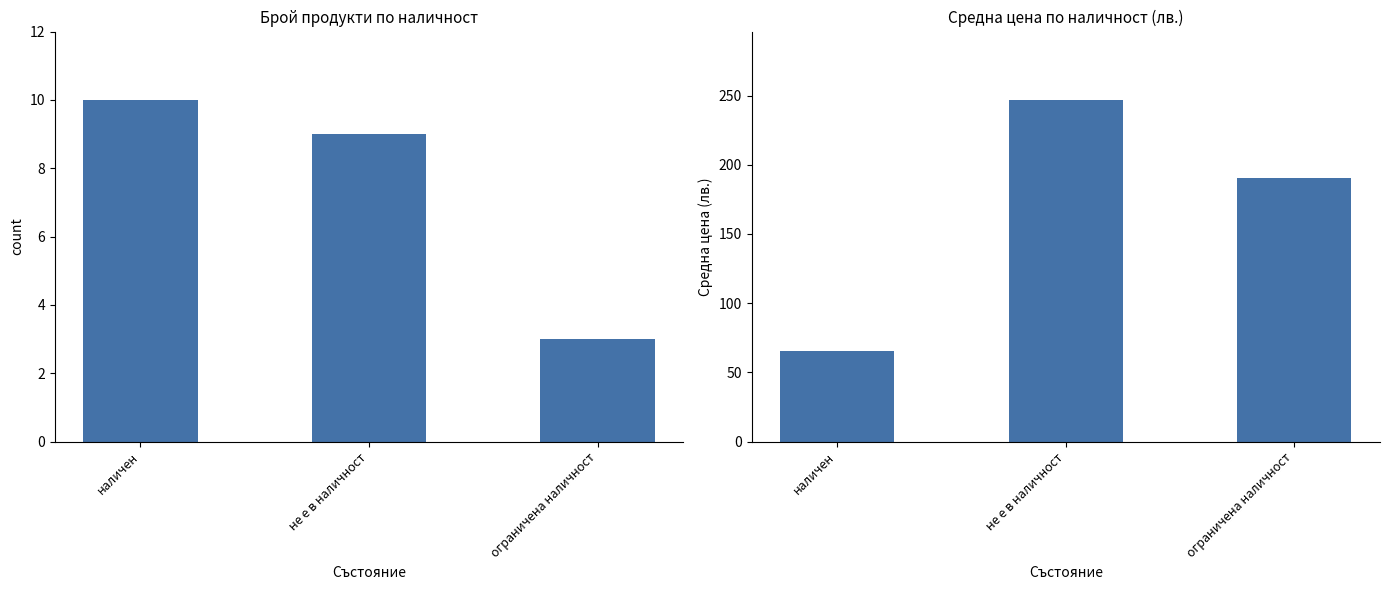

What is the label of the 1st bar from the left?

наличен